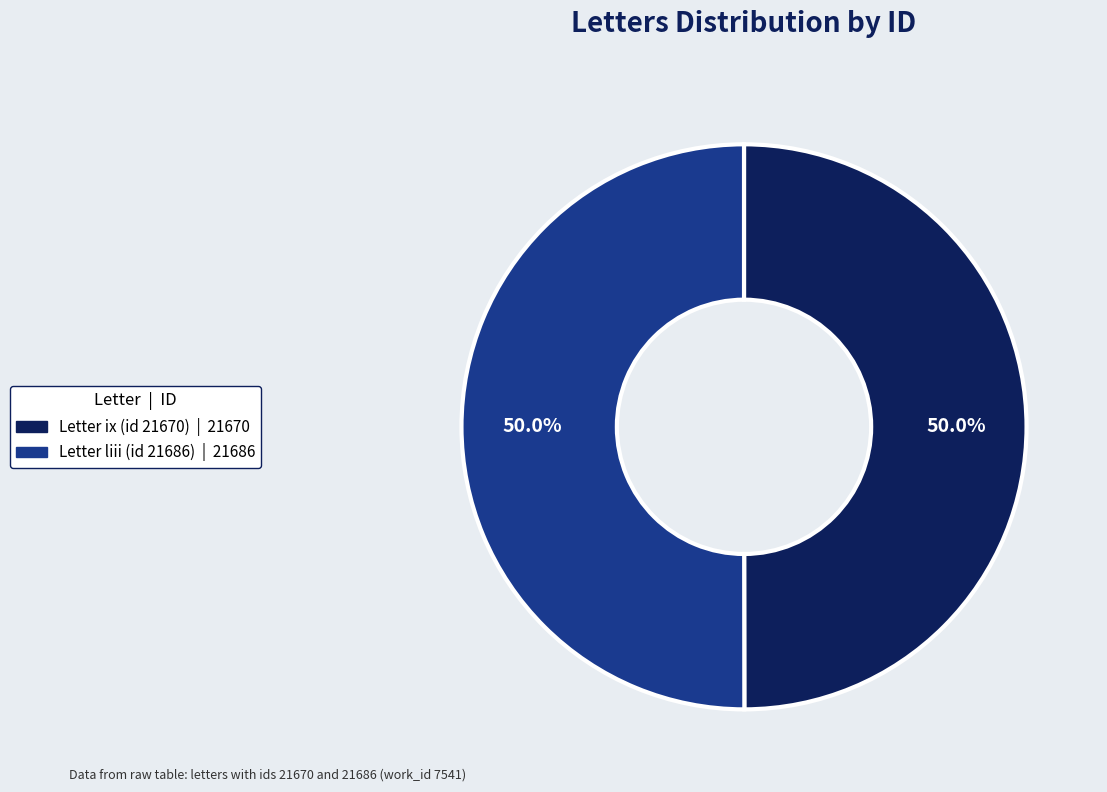

Approximately how many times larger is the value at Letter ix (id 21670) compared to Letter liii (id 21686)?

1.0